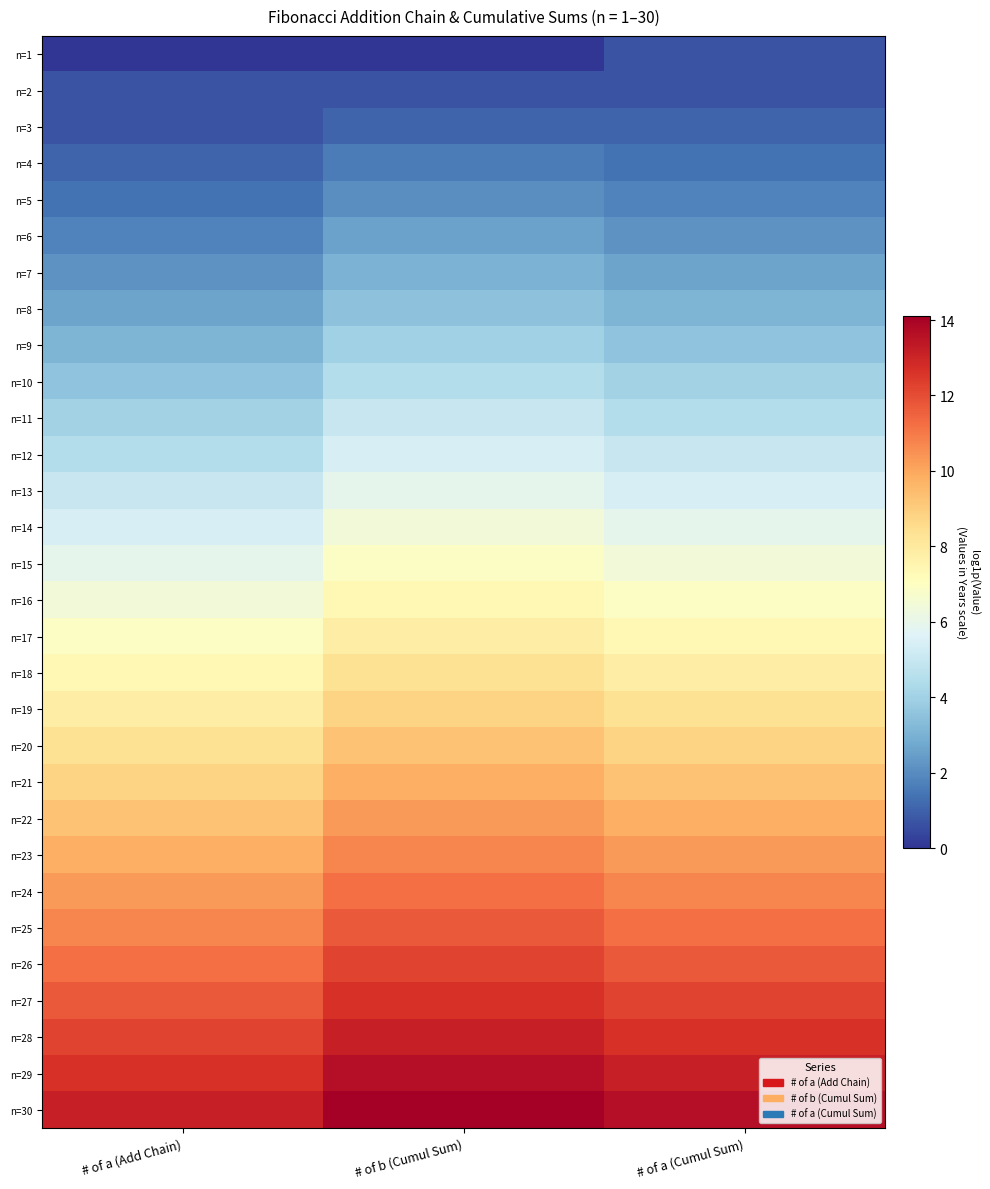

Reading right to left, what are all the values shown in this chart?

n=1: # of a (Cumul Sum)=0.7	# of b (Cumul Sum)=0.0	# of a (Add Chain)=0.0
n=2: # of a (Cumul Sum)=0.7	# of b (Cumul Sum)=0.7	# of a (Add Chain)=0.7
n=3: # of a (Cumul Sum)=1.1	# of b (Cumul Sum)=1.1	# of a (Add Chain)=0.7
n=4: # of a (Cumul Sum)=1.4	# of b (Cumul Sum)=1.6	# of a (Add Chain)=1.1
n=5: # of a (Cumul Sum)=1.8	# of b (Cumul Sum)=2.1	# of a (Add Chain)=1.4
n=6: # of a (Cumul Sum)=2.2	# of b (Cumul Sum)=2.6	# of a (Add Chain)=1.8
n=7: # of a (Cumul Sum)=2.6	# of b (Cumul Sum)=3.0	# of a (Add Chain)=2.2
n=8: # of a (Cumul Sum)=3.1	# of b (Cumul Sum)=3.5	# of a (Add Chain)=2.6
n=9: # of a (Cumul Sum)=3.6	# of b (Cumul Sum)=4.0	# of a (Add Chain)=3.1
n=10: # of a (Cumul Sum)=4.0	# of b (Cumul Sum)=4.5	# of a (Add Chain)=3.6
n=11: # of a (Cumul Sum)=4.5	# of b (Cumul Sum)=5.0	# of a (Add Chain)=4.0
n=12: # of a (Cumul Sum)=5.0	# of b (Cumul Sum)=5.5	# of a (Add Chain)=4.5
n=13: # of a (Cumul Sum)=5.5	# of b (Cumul Sum)=5.9	# of a (Add Chain)=5.0
n=14: # of a (Cumul Sum)=5.9	# of b (Cumul Sum)=6.4	# of a (Add Chain)=5.5
n=15: # of a (Cumul Sum)=6.4	# of b (Cumul Sum)=6.9	# of a (Add Chain)=5.9
n=16: # of a (Cumul Sum)=6.9	# of b (Cumul Sum)=7.4	# of a (Add Chain)=6.4
n=17: # of a (Cumul Sum)=7.4	# of b (Cumul Sum)=7.9	# of a (Add Chain)=6.9
n=18: # of a (Cumul Sum)=7.9	# of b (Cumul Sum)=8.3	# of a (Add Chain)=7.4
n=19: # of a (Cumul Sum)=8.3	# of b (Cumul Sum)=8.8	# of a (Add Chain)=7.9
n=20: # of a (Cumul Sum)=8.8	# of b (Cumul Sum)=9.3	# of a (Add Chain)=8.3
n=21: # of a (Cumul Sum)=9.3	# of b (Cumul Sum)=9.8	# of a (Add Chain)=8.8
n=22: # of a (Cumul Sum)=9.8	# of b (Cumul Sum)=10.3	# of a (Add Chain)=9.3
n=23: # of a (Cumul Sum)=10.3	# of b (Cumul Sum)=10.7	# of a (Add Chain)=9.8
n=24: # of a (Cumul Sum)=10.7	# of b (Cumul Sum)=11.2	# of a (Add Chain)=10.3
n=25: # of a (Cumul Sum)=11.2	# of b (Cumul Sum)=11.7	# of a (Add Chain)=10.7
n=26: # of a (Cumul Sum)=11.7	# of b (Cumul Sum)=12.2	# of a (Add Chain)=11.2
n=27: # of a (Cumul Sum)=12.2	# of b (Cumul Sum)=12.7	# of a (Add Chain)=11.7
n=28: # of a (Cumul Sum)=12.7	# of b (Cumul Sum)=13.2	# of a (Add Chain)=12.2
n=29: # of a (Cumul Sum)=13.2	# of b (Cumul Sum)=13.6	# of a (Add Chain)=12.7
n=30: # of a (Cumul Sum)=13.6	# of b (Cumul Sum)=14.1	# of a (Add Chain)=13.2